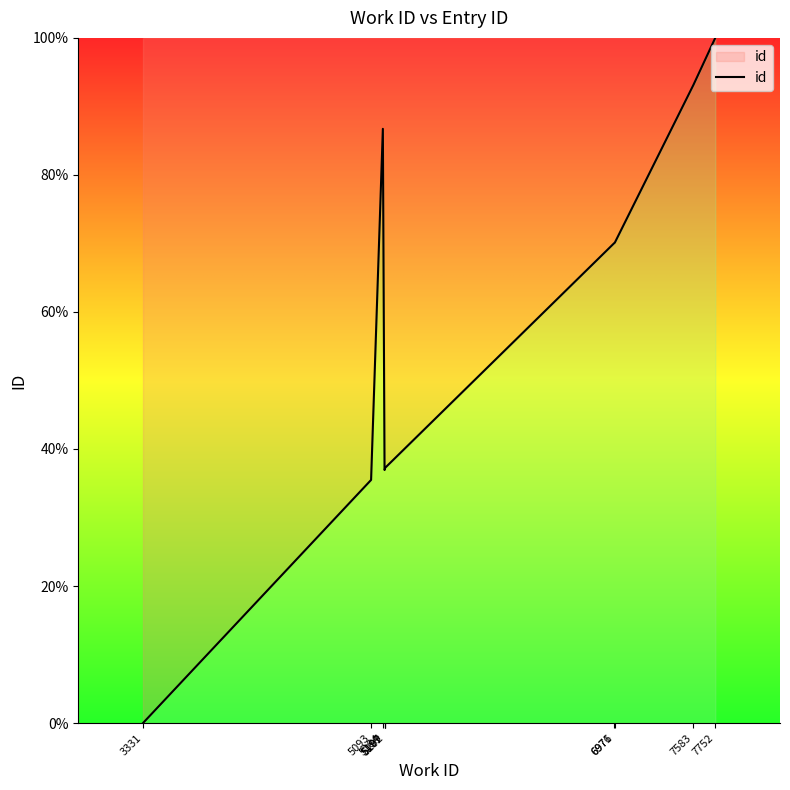

What is the difference between the maximum and minimum values?

100.0